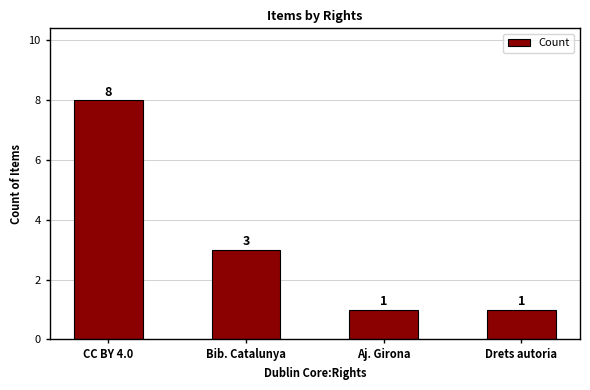

What position from the left is Drets autoria?

4